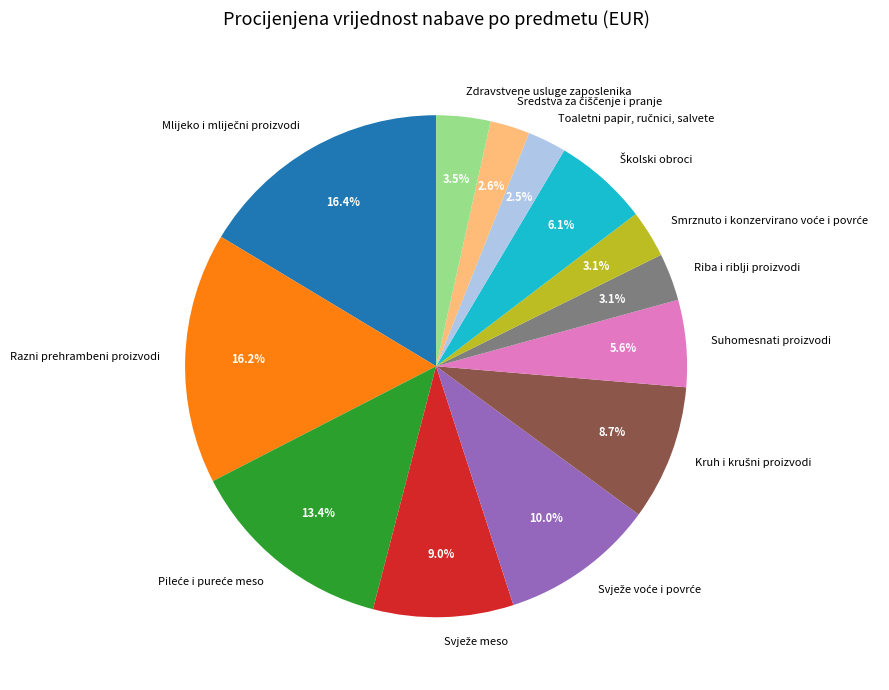

Is Zdravstvene usluge zaposlenika the majority of the pie?

No